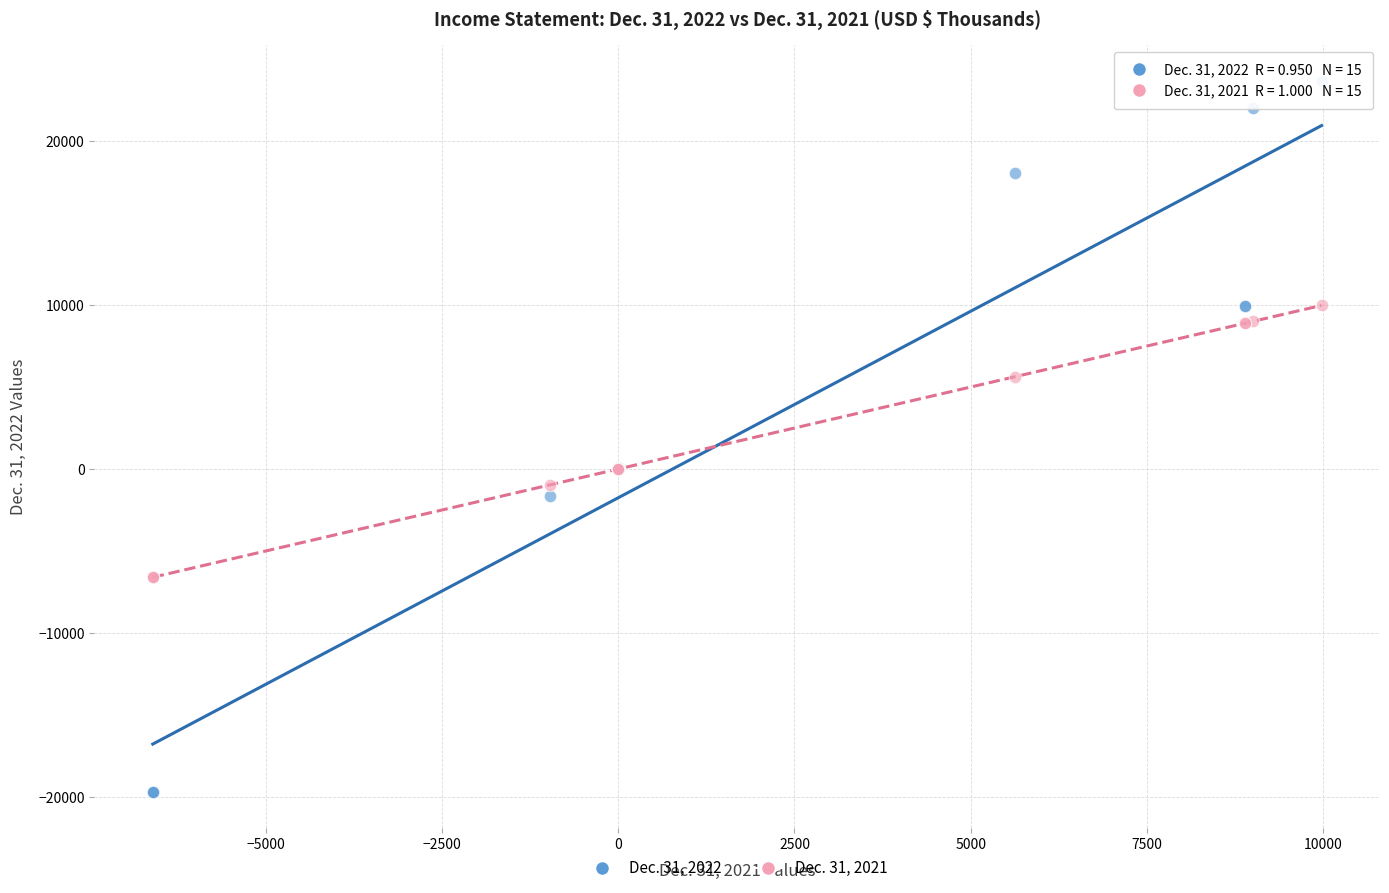

Which series contains the highest Y value?

Dec. 31, 2022